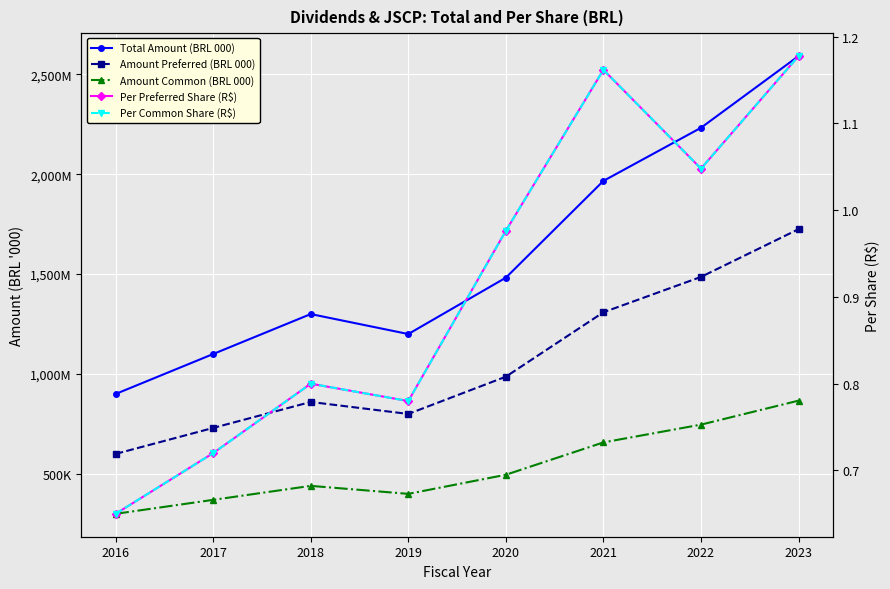

True or false: Amount Preferred (BRL 000) has more than 1 points higher than both neighbors.

False